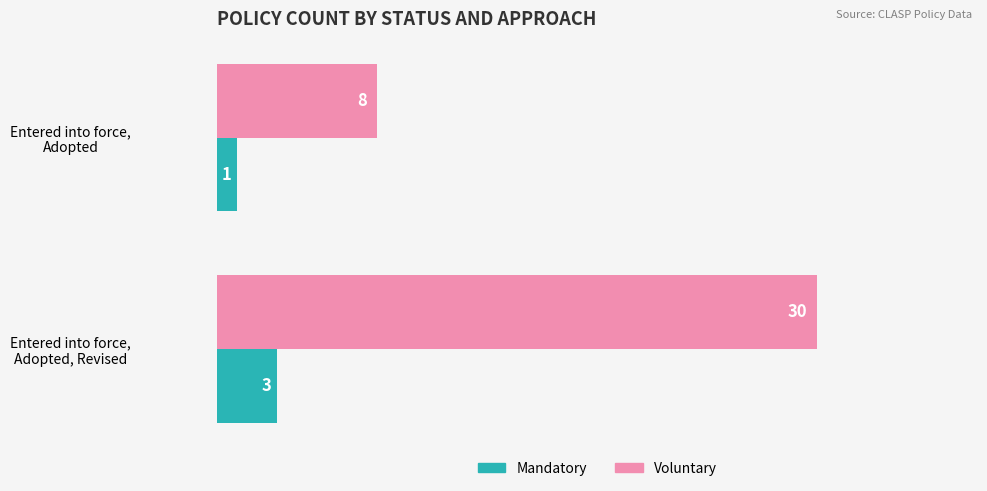

What are all the series names shown in the legend?

Mandatory, Voluntary